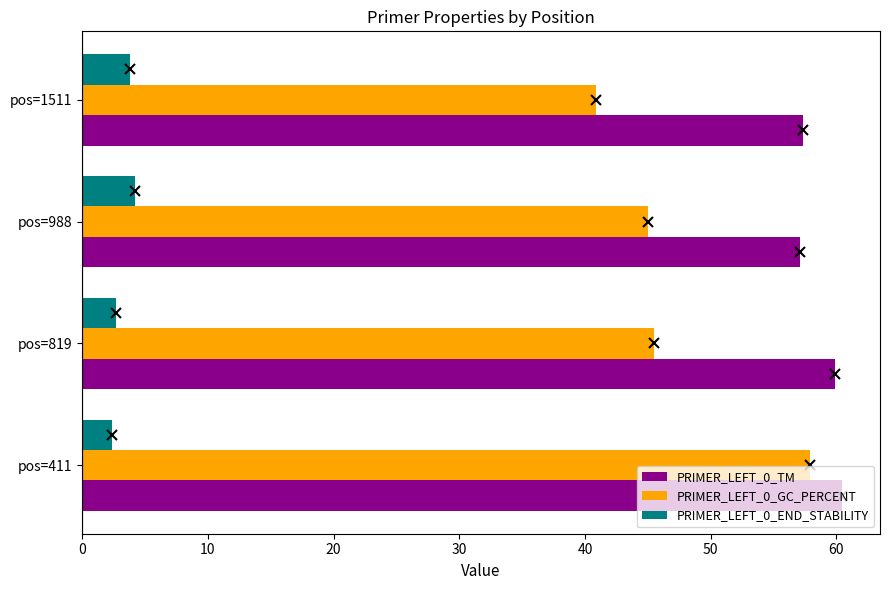

What is the sum of the PRIMER_LEFT_0_END_STABILITY values at pos=1511 and pos=988?

8.0